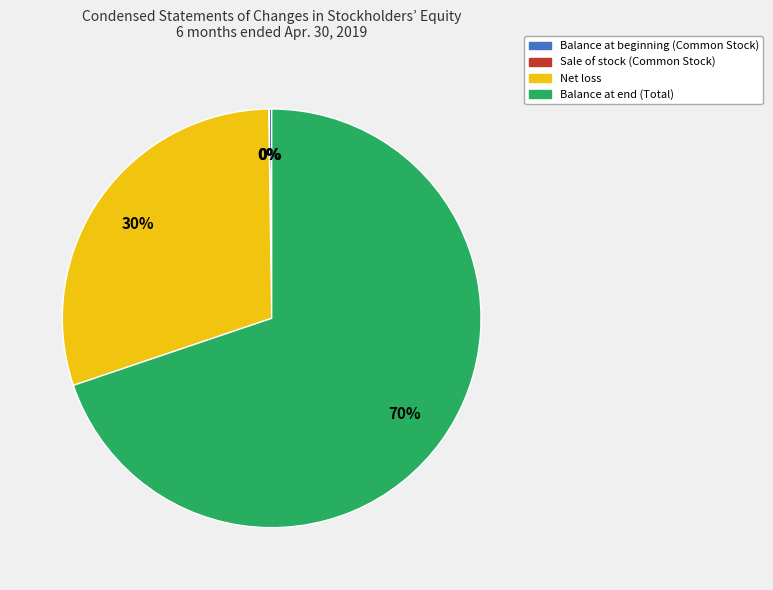

Does any single category account for the majority?

Yes